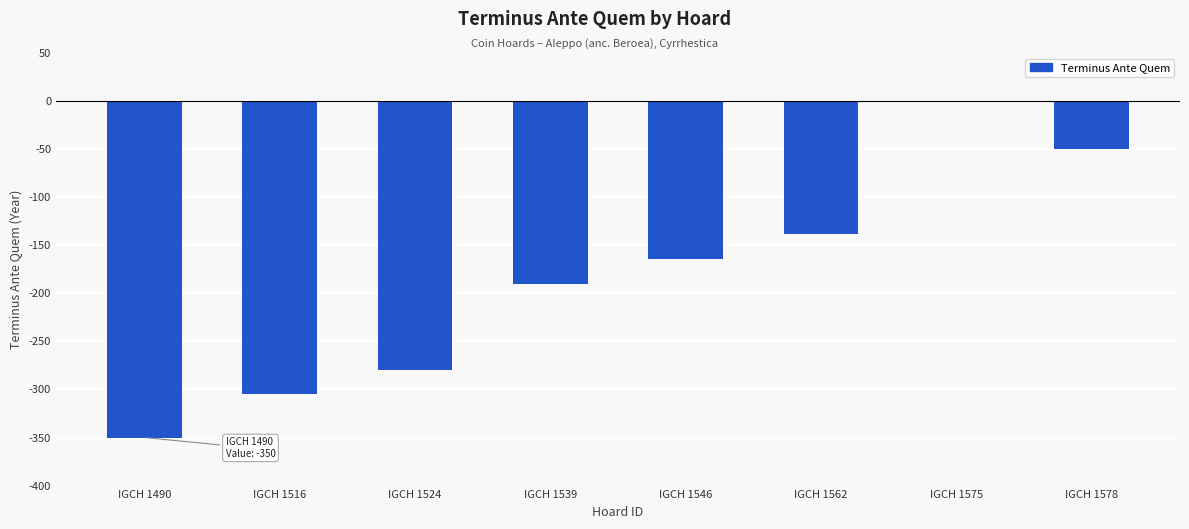

Between IGCH 1516 and IGCH 1524, which is larger?

IGCH 1524